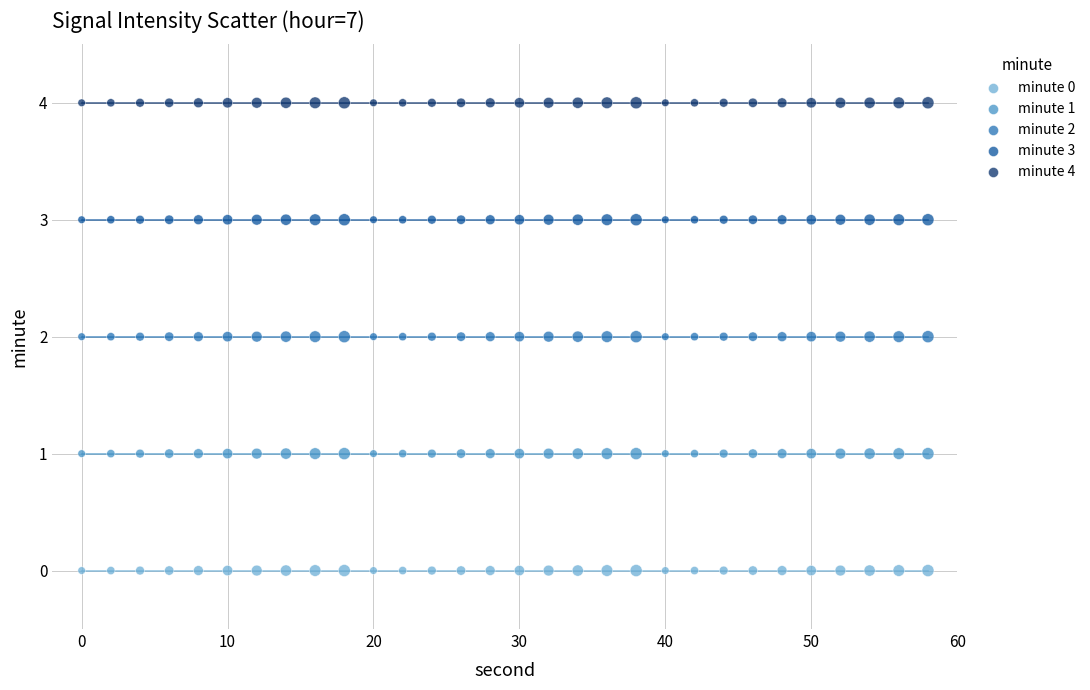

Which series reaches the maximum Y coordinate?

minute 4